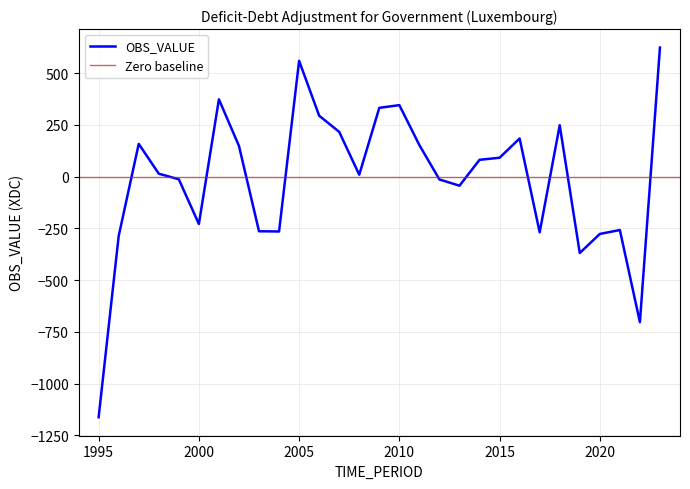

Is it true that the value at 1997 is 158?

True